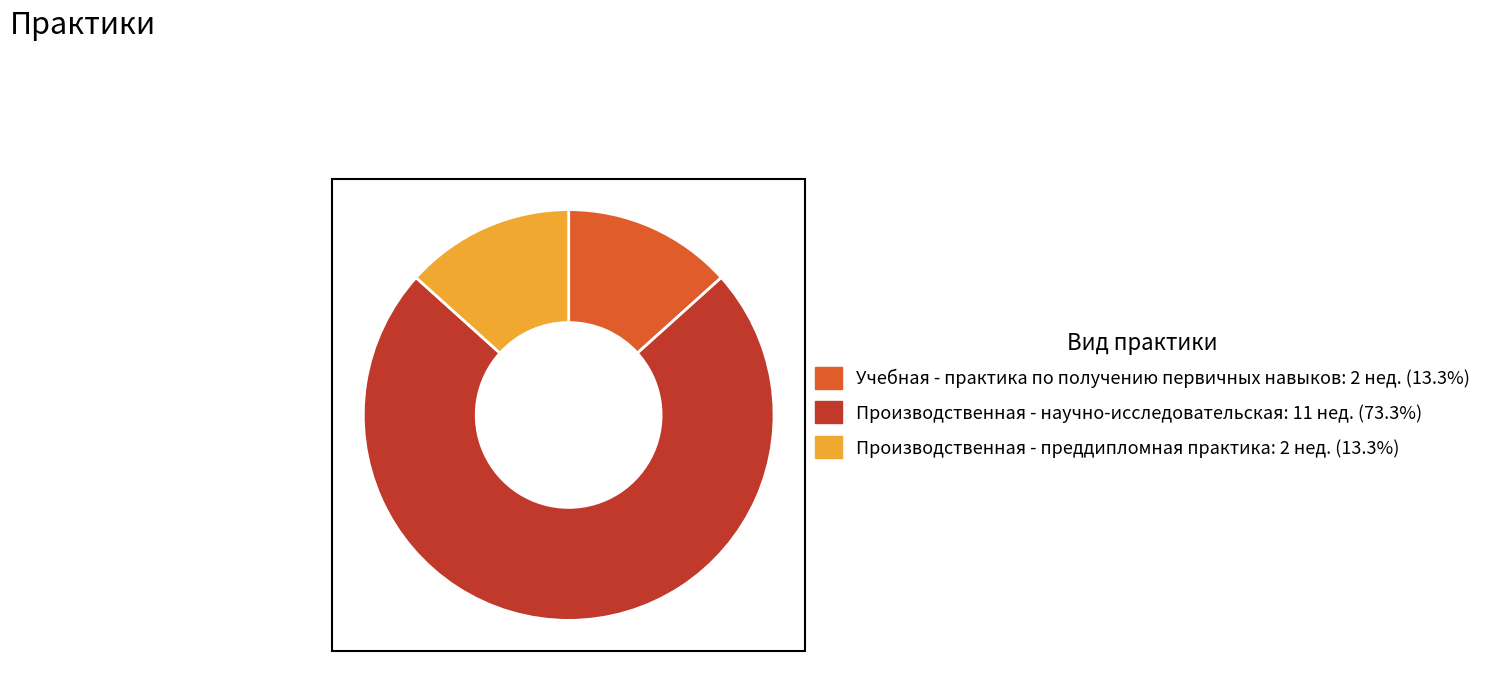

Count the number of slices in the pie.

3